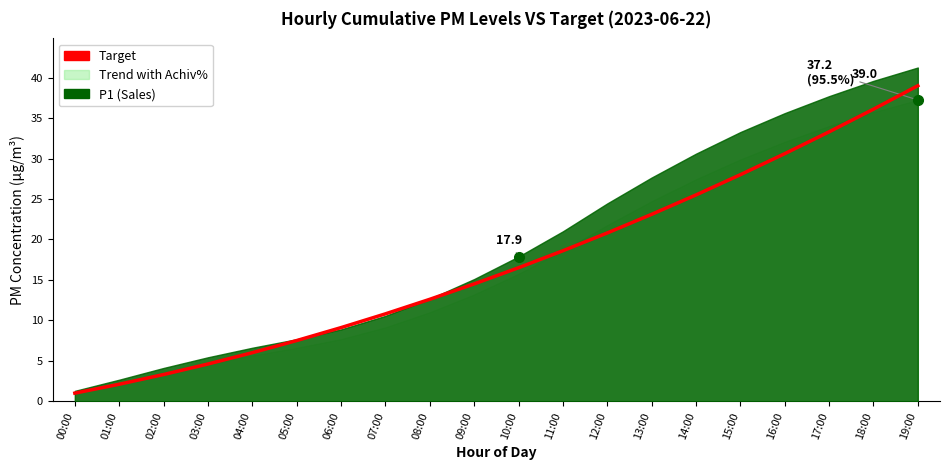

How many values exceed 16?

10